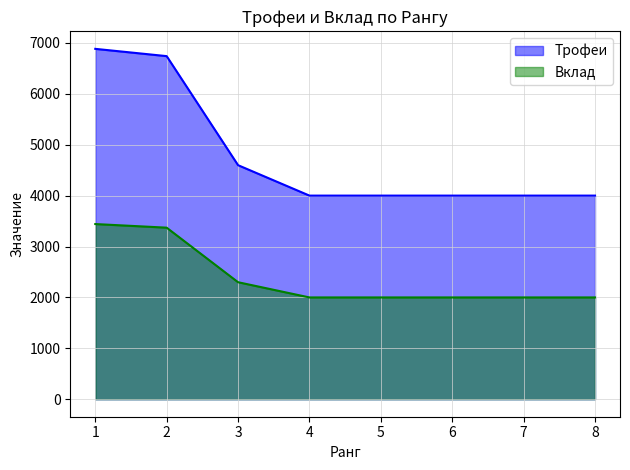

Which series has the largest total across all categories?

Трофеи